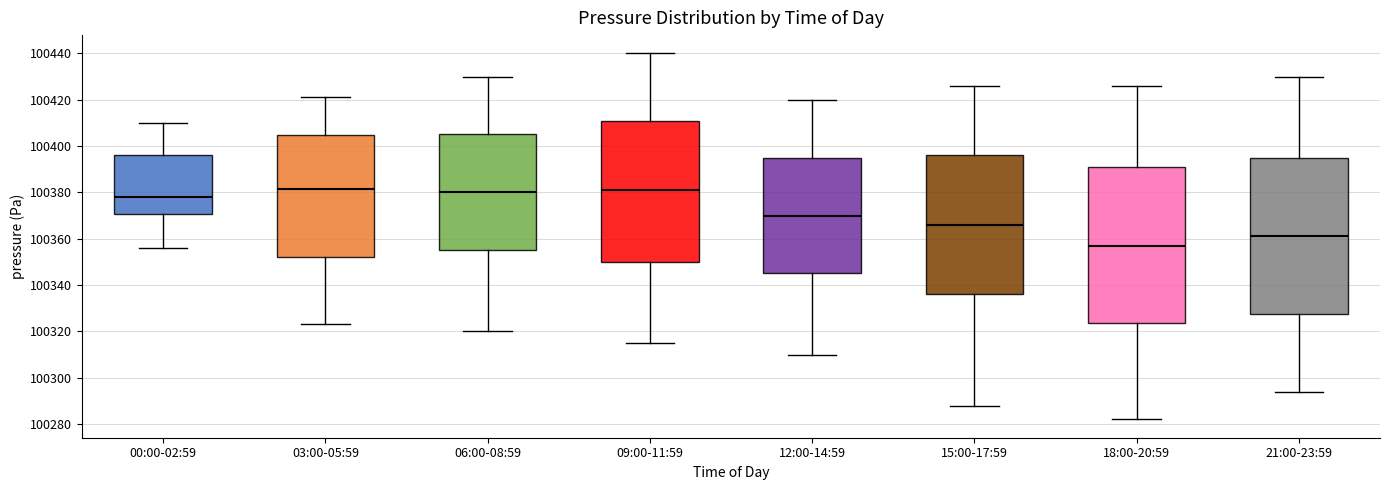

Where does the upper whisker of the box for 06:00-08:59 end on the y-axis? The values are not printed on the chart, so give them approximately, as read against the axis.

100430